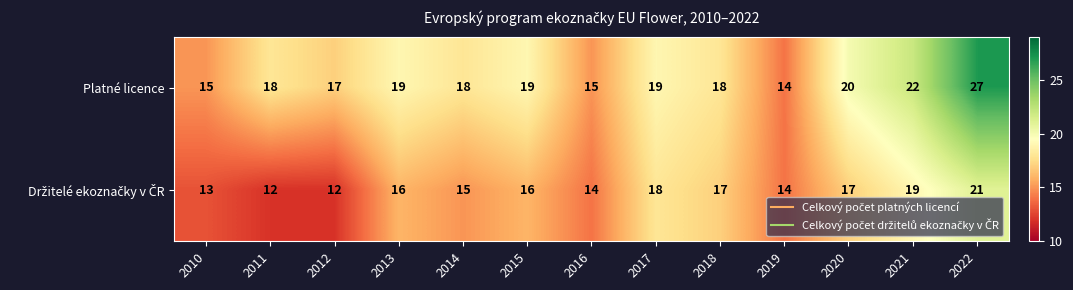

What is the average value of the Platné licence series?

19